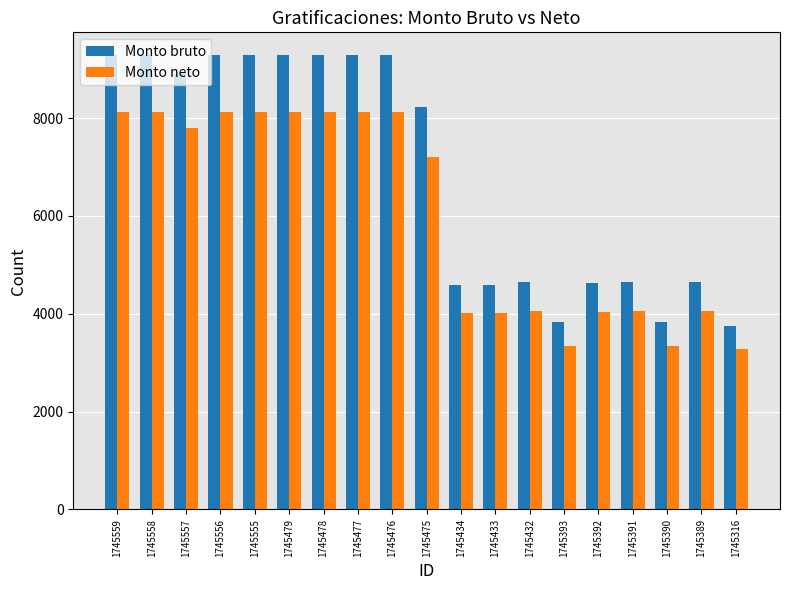

How many data points in Monto neto are above 7198?

10